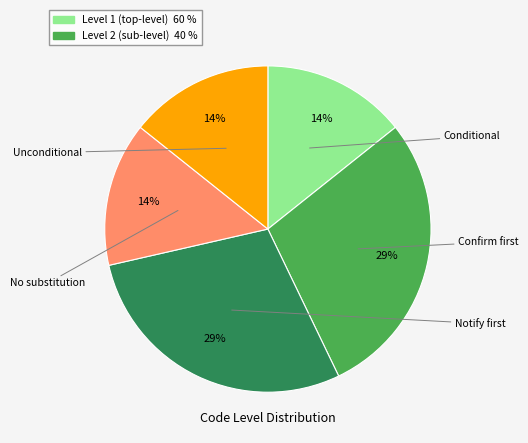

Does any single category account for the majority?

No